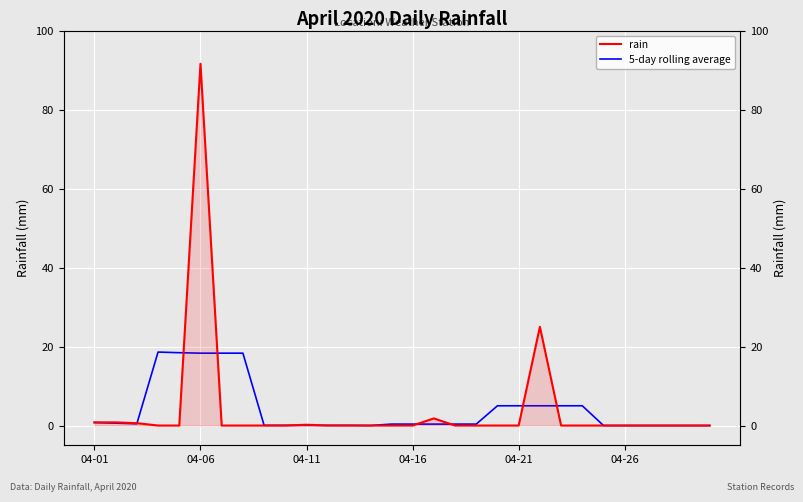

True or false: 5-day rolling average has a value of 0.6 at 17.

False